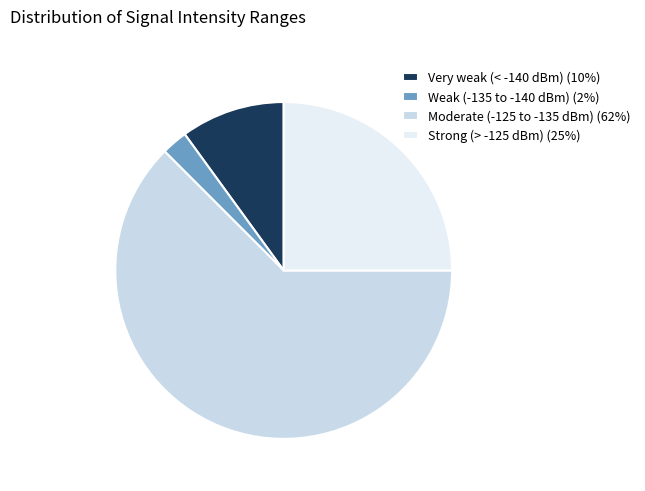

How many segments does this pie chart have?

4